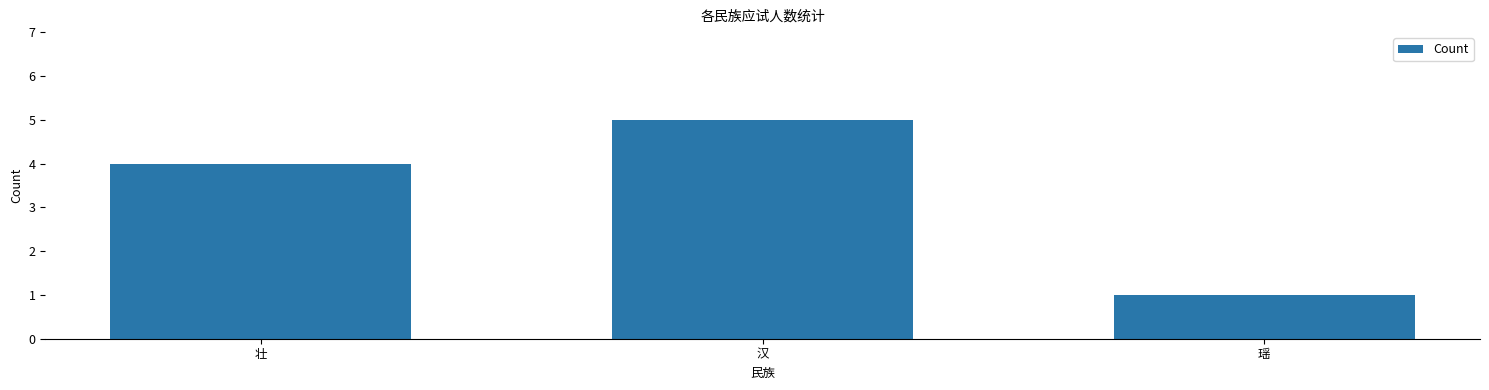

What is the sum of the values at 壮 and 瑶?

5